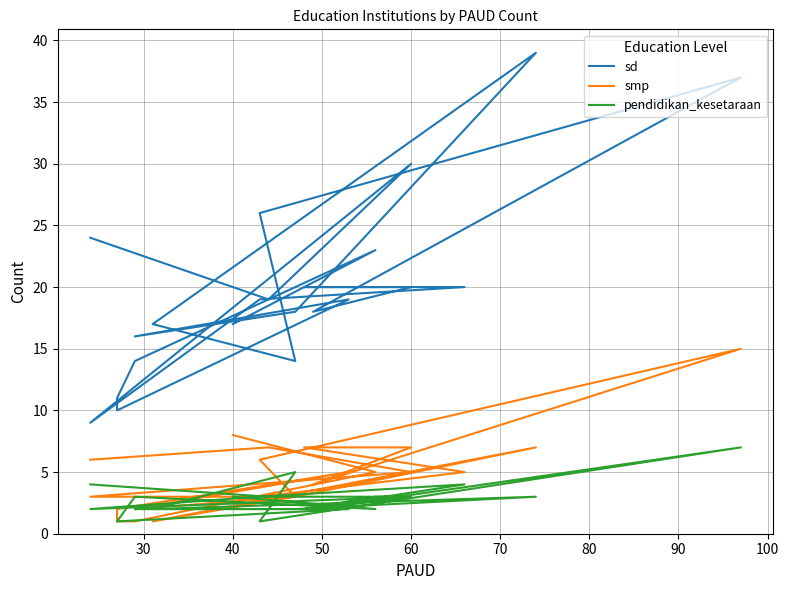

True or false: sd and smp intersect in this chart.

False